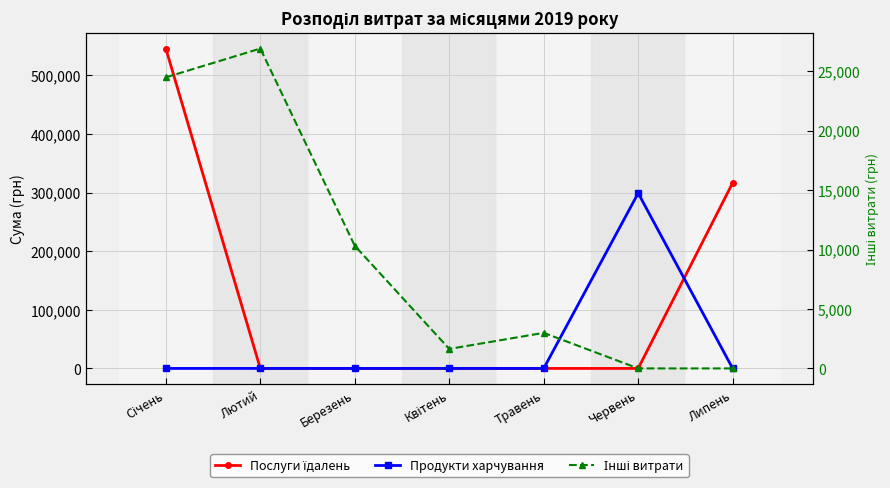

True or false: Інші витрати has a value of 0.0 at Липень.

True